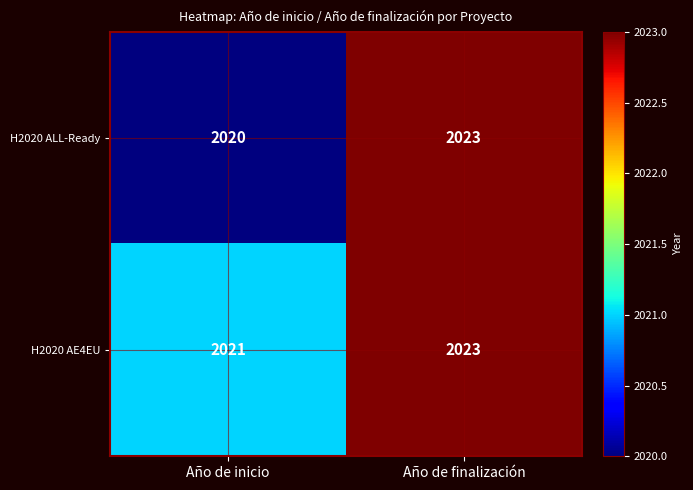

Count the number of categories in the chart.

2